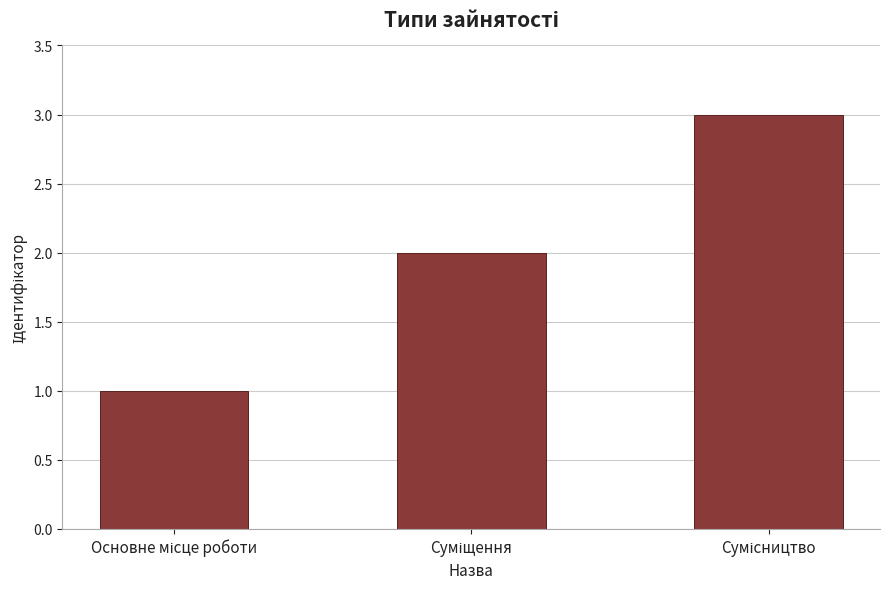

How many values are between 1 and 3?

3